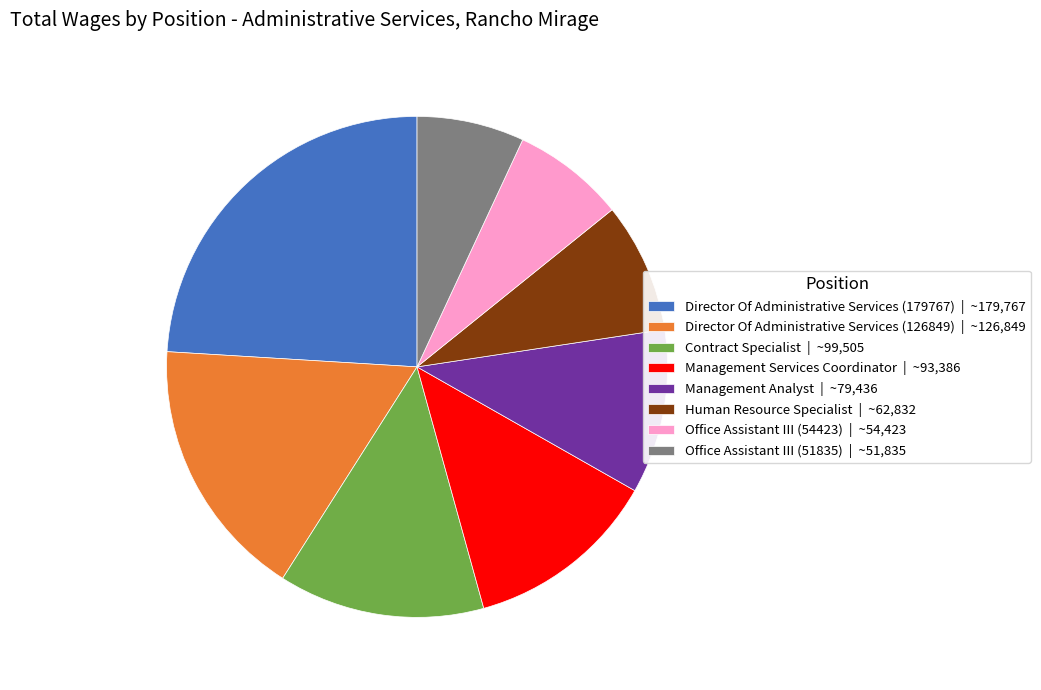

Is there any slice that represents more than half of the pie?

No